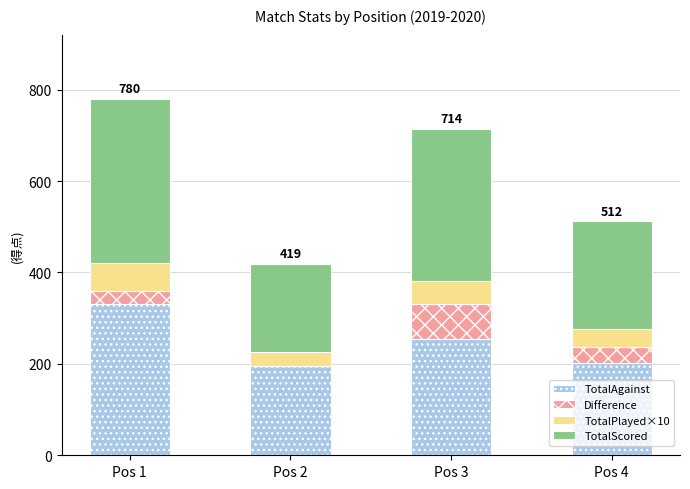

How many distinct data groups are displayed?

4